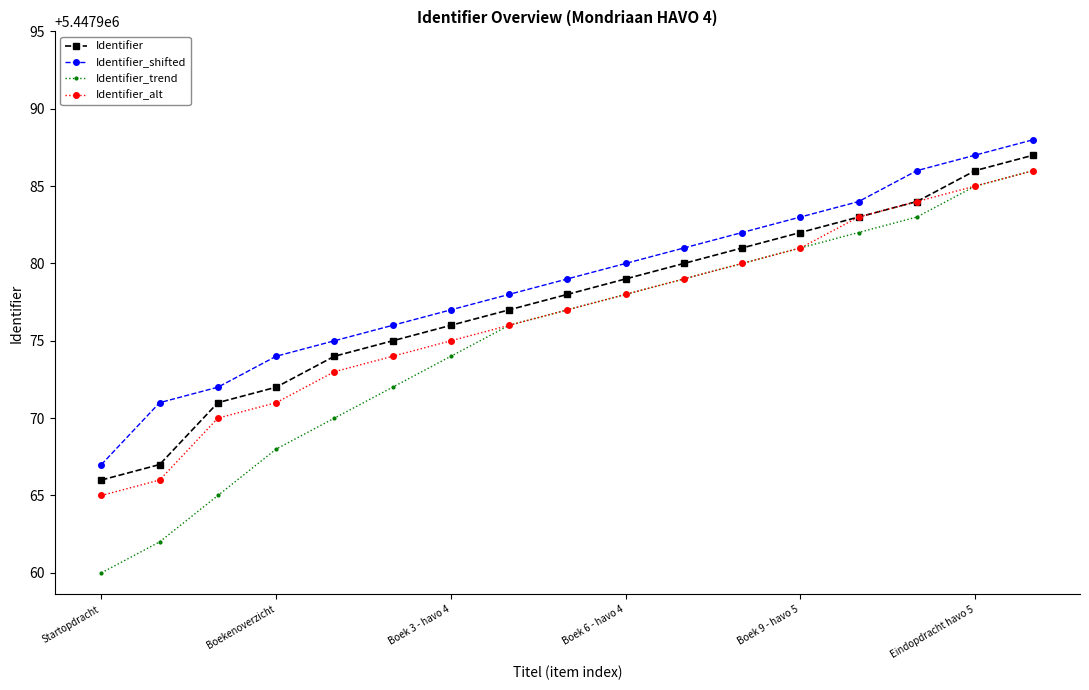

What is the value of the Identifier_shifted point at the 4th from the left?

5447974